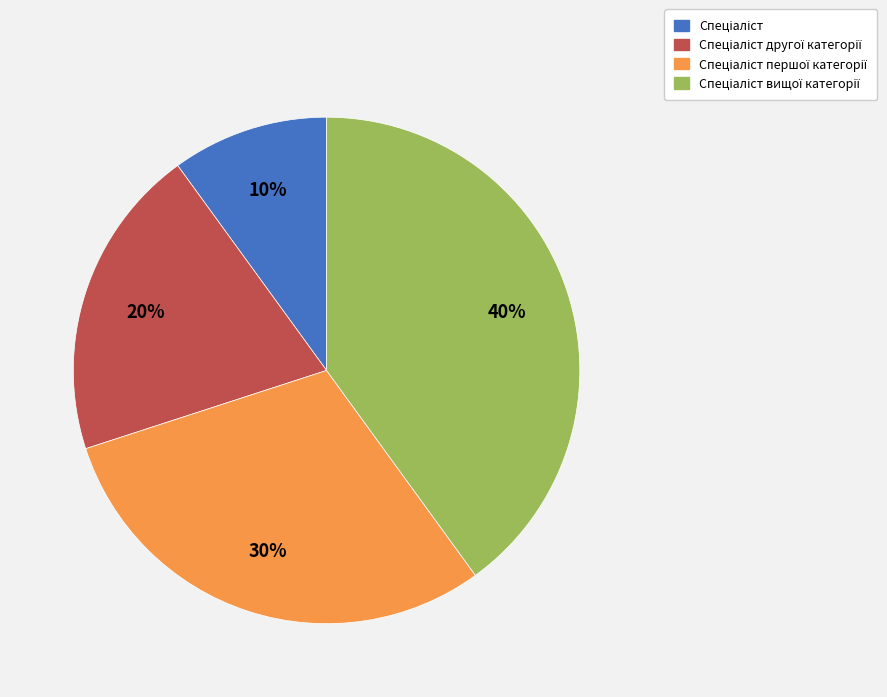

To the nearest percent, what is the average slice percentage?

25%